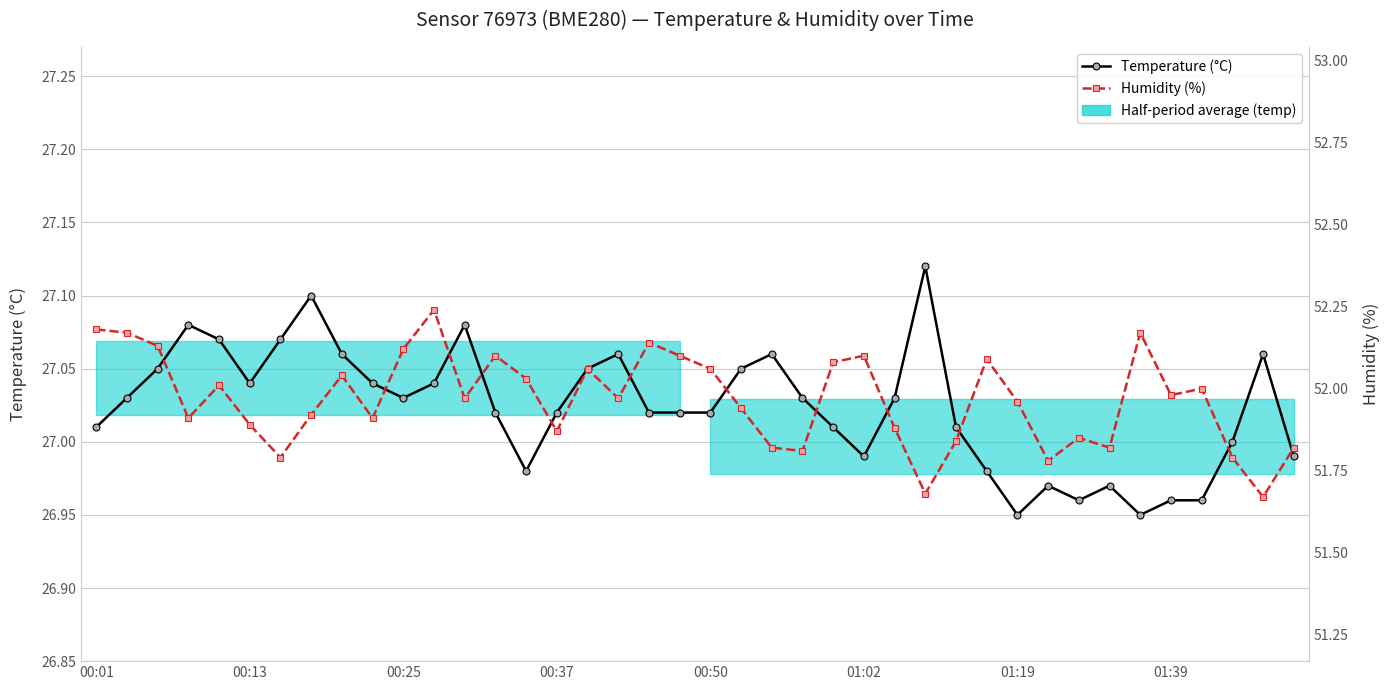

Between 11 and 32, which is larger?

11